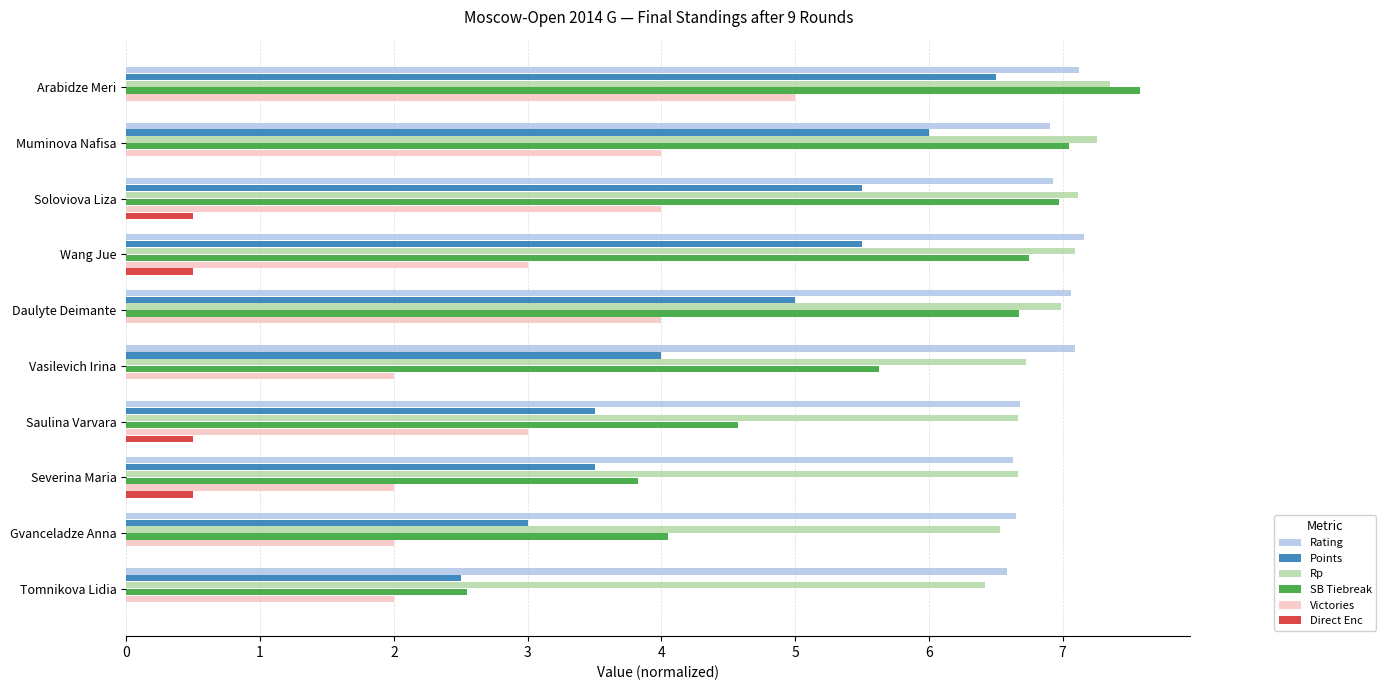

The Direct Enc series shows 0.0 at Arabidze Meri. True or false?

True